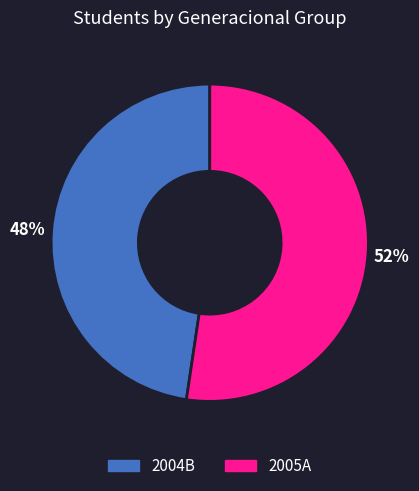

Does 2005A represent more than half of the total?

Yes